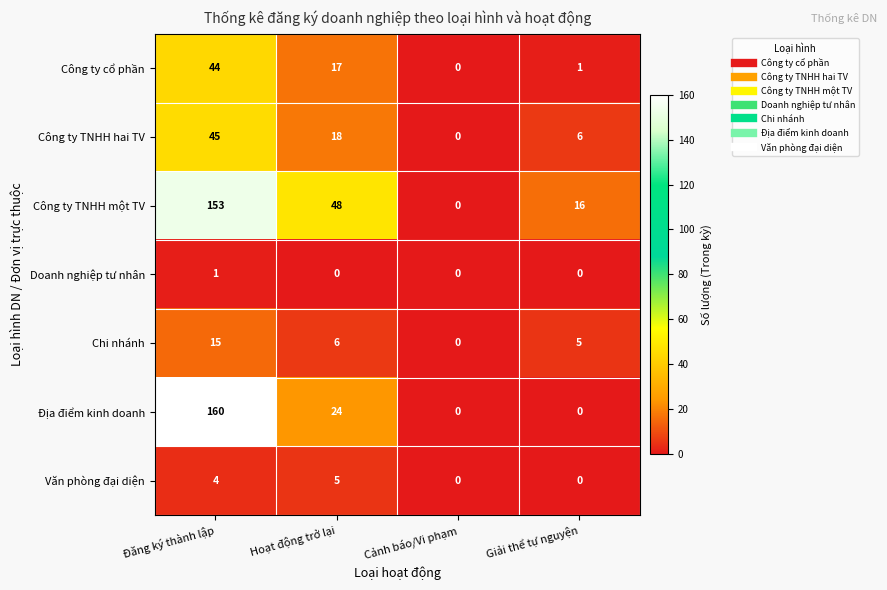

At which category is the sum across all series the highest?

Đăng ký thành lập